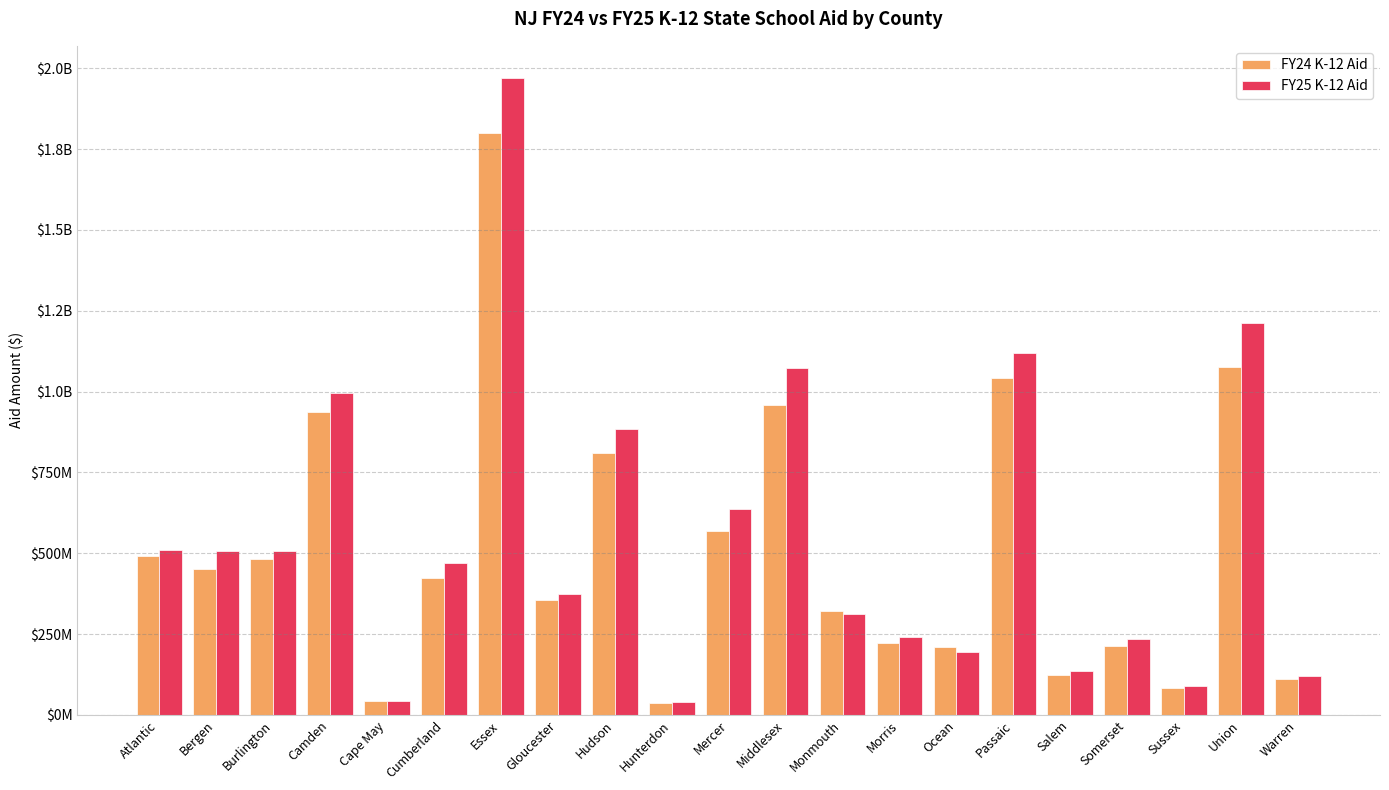

What are all the series names shown in the legend?

FY24 K-12 Aid, FY25 K-12 Aid